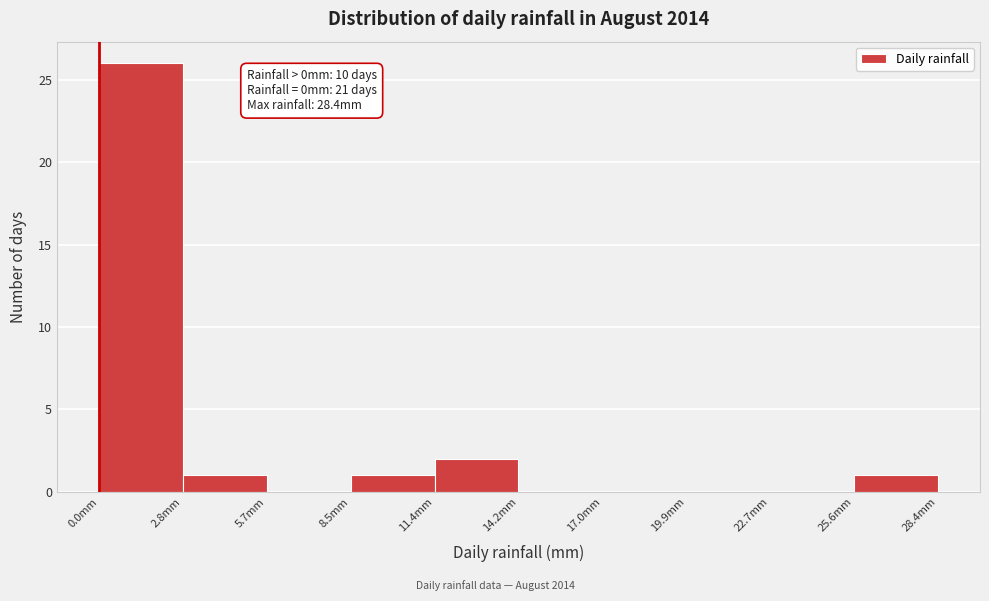

Which range on the x-axis has the tallest bar?

0.0 to 3.0